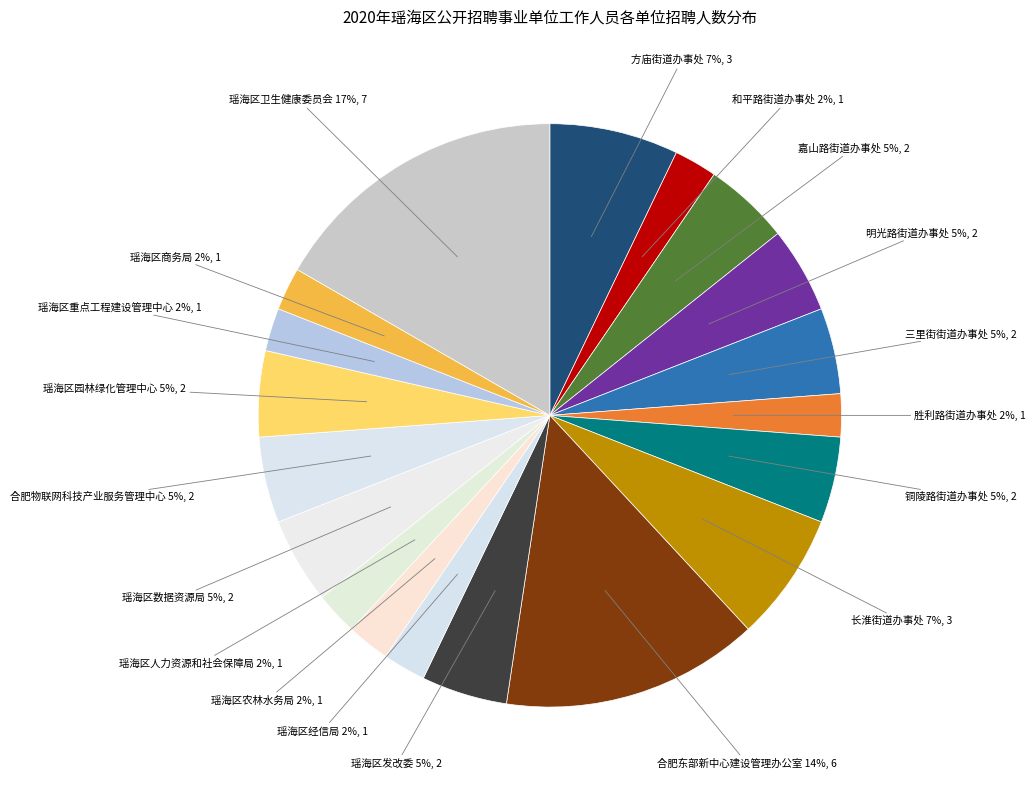

Count the number of slices in the pie.

19